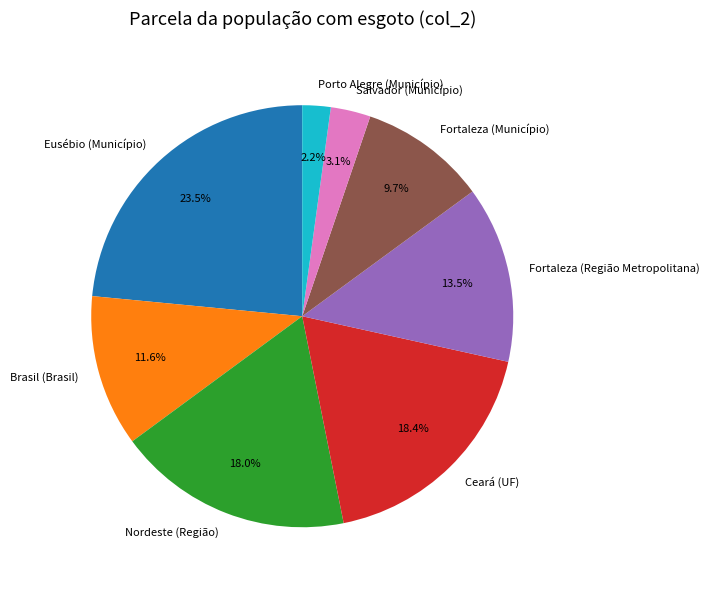

How many slices are in this pie chart?

8